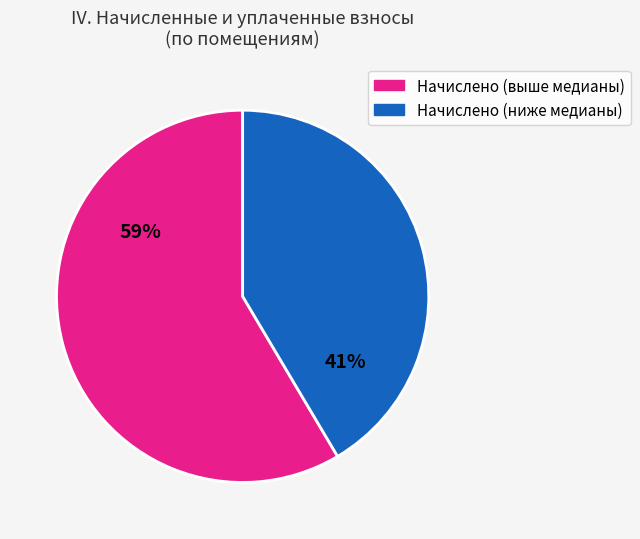

Count the number of slices in the pie.

2